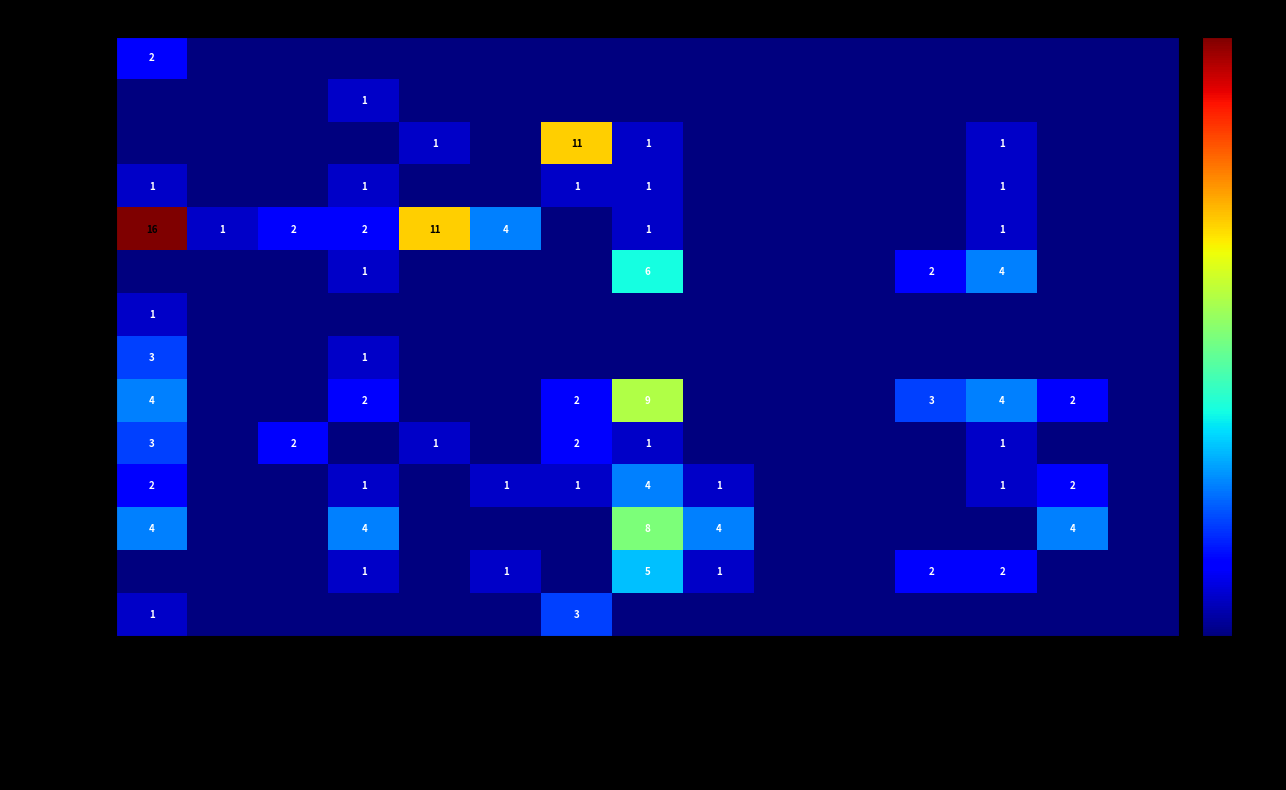

What is the difference between the Eritrea values at Geburten and Total Eintritte?

14